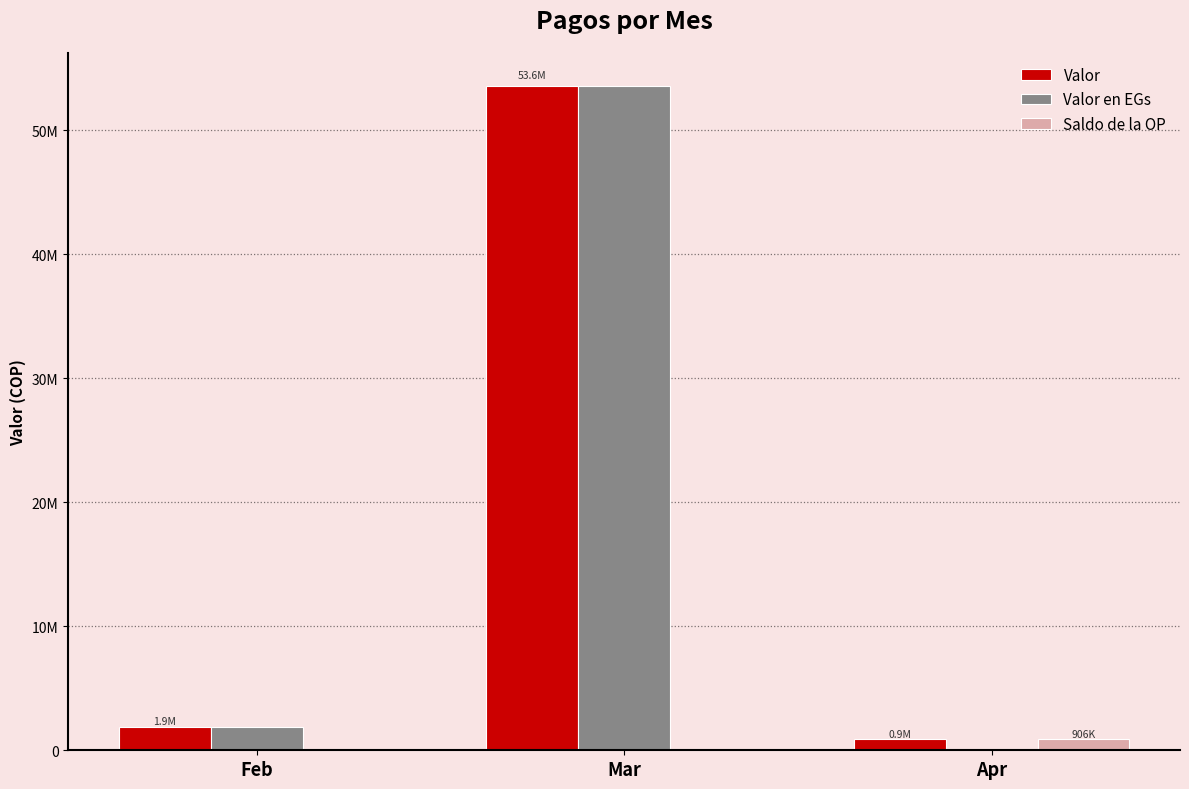

What value does the Valor series have at Feb, to the nearest 10?

1901170